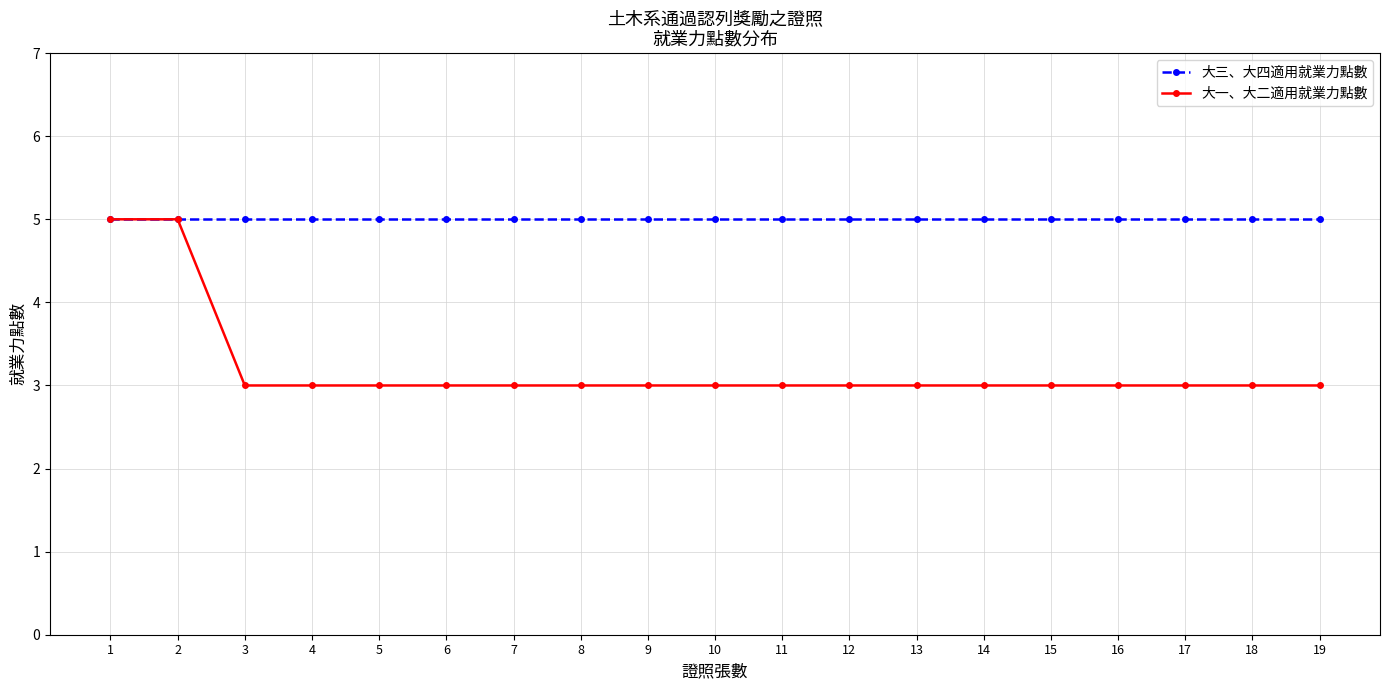

Which series has the widest spread of values?

大一、大二適用就業力點數